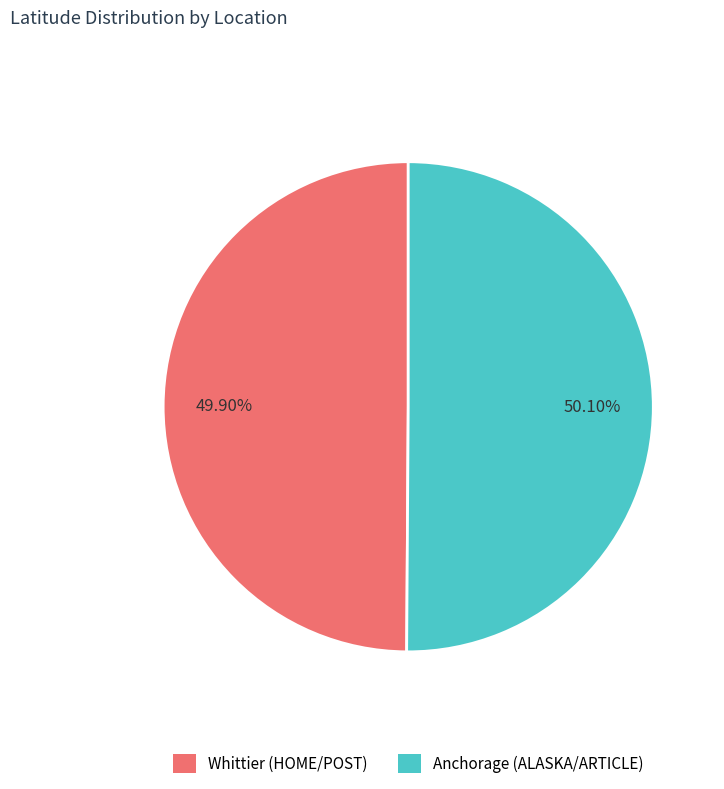

Is there any slice that represents more than half of the pie?

Yes